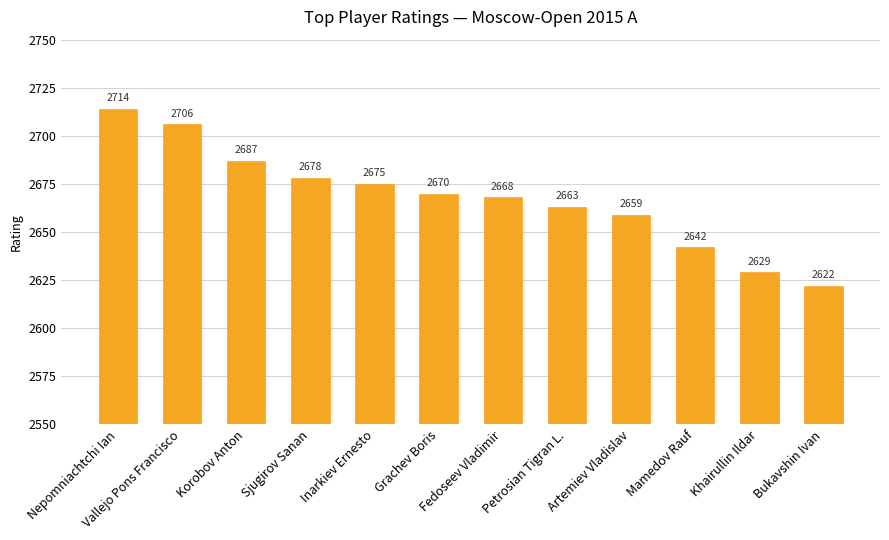

Which label corresponds to the largest value in the chart?

Nepomniachtchi Ian